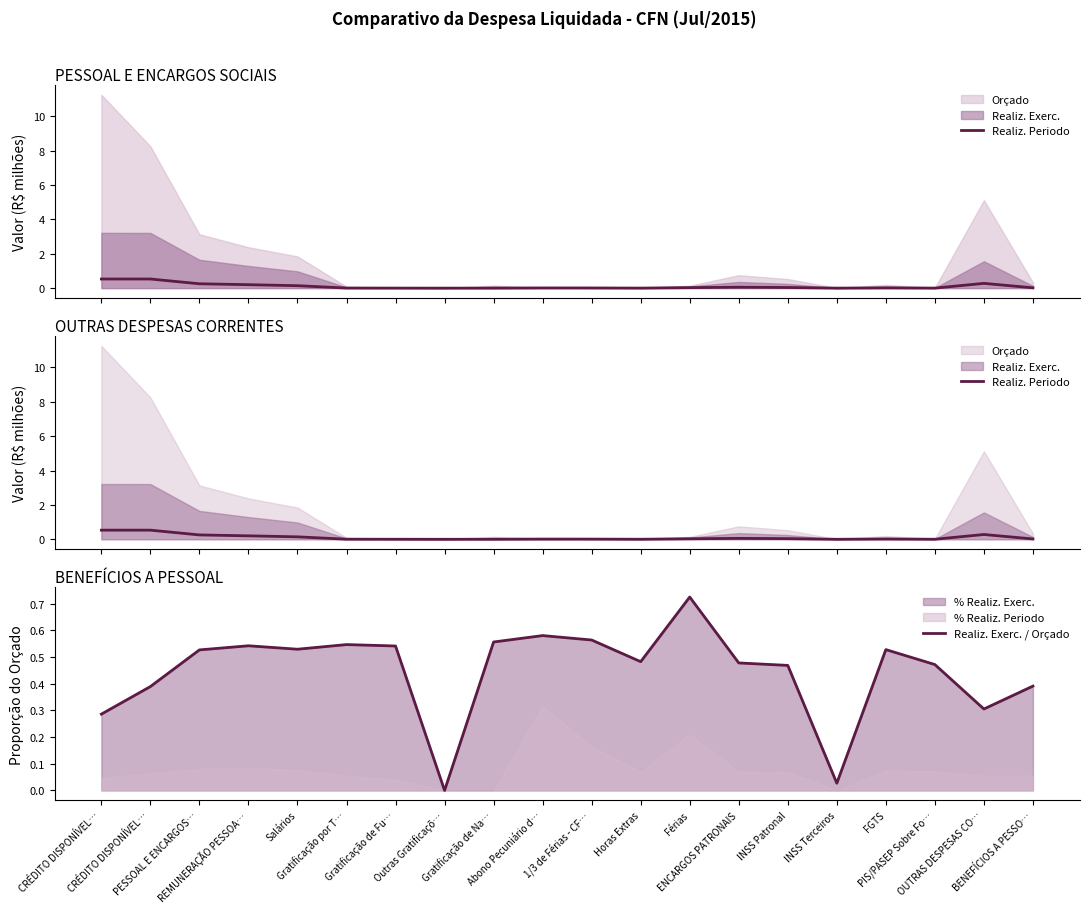

How many lines are shown in the chart?

2